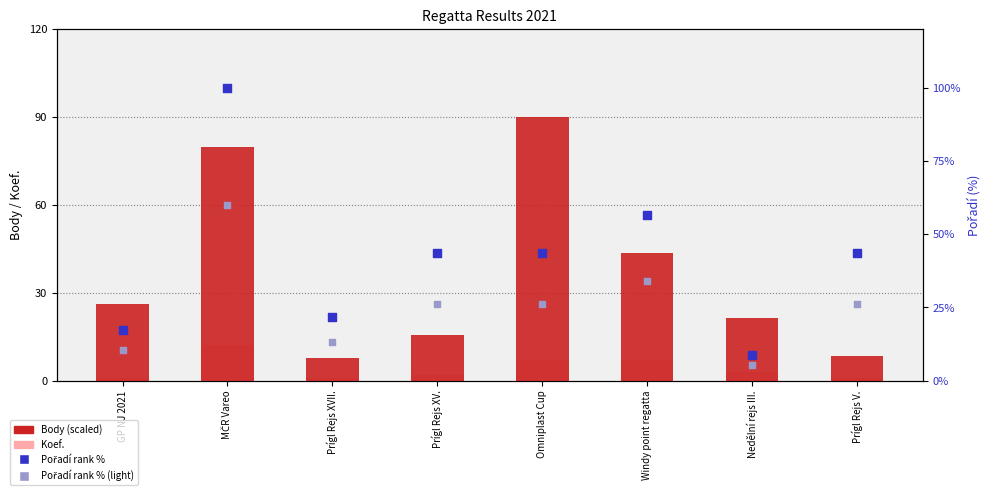

What is the total value across all series at Windy point regatta?

141.1